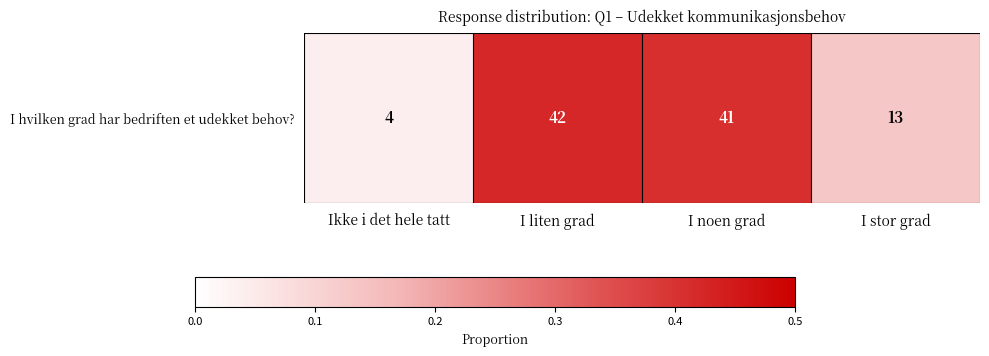

What is the sum of all values?

1.0